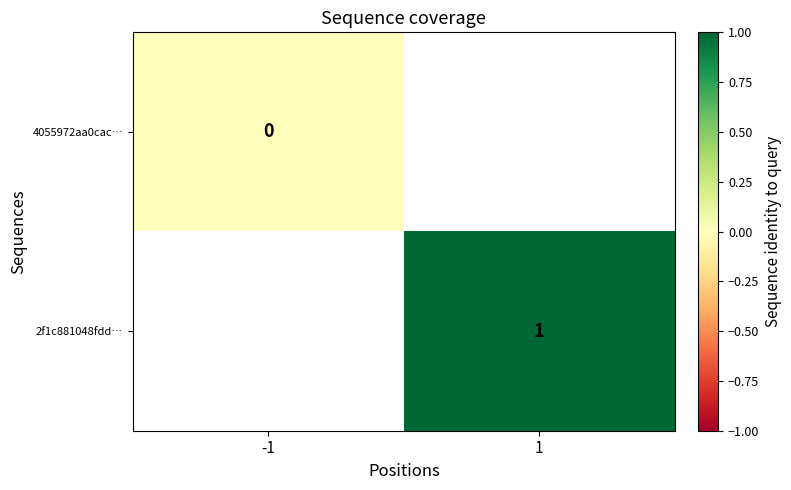

Is it true that 2f1c881048fdd… equals 1 at 1?

True